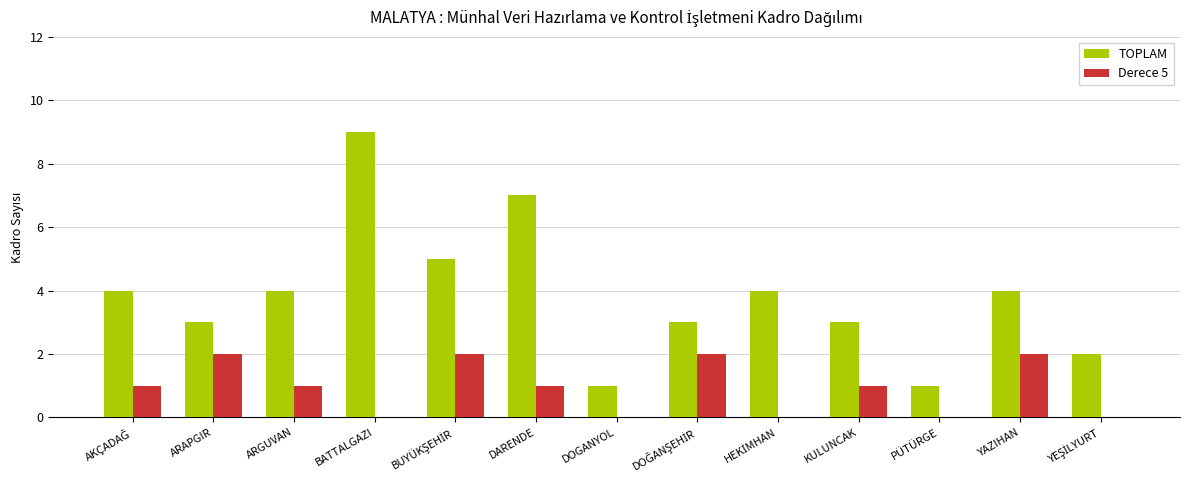

What are all the series names shown in the legend?

TOPLAM, Derece 5